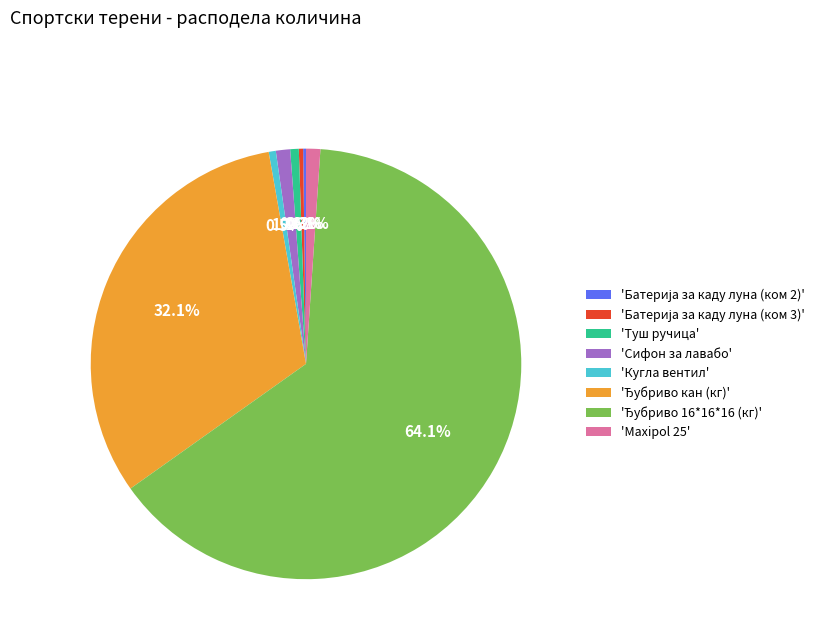

How much of the chart is everything except 'Maxipol 25'?

98.9%